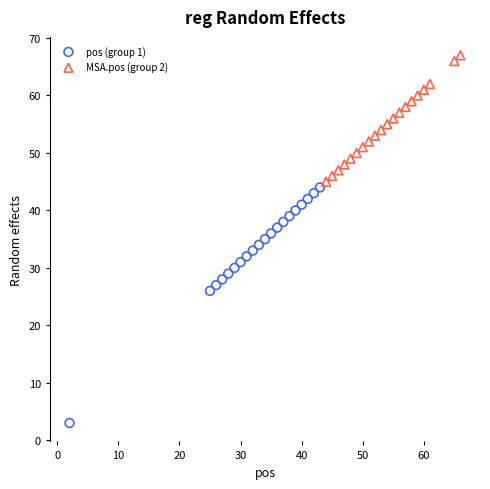

Which series contains the highest Y value?

MSA.pos (group 2)